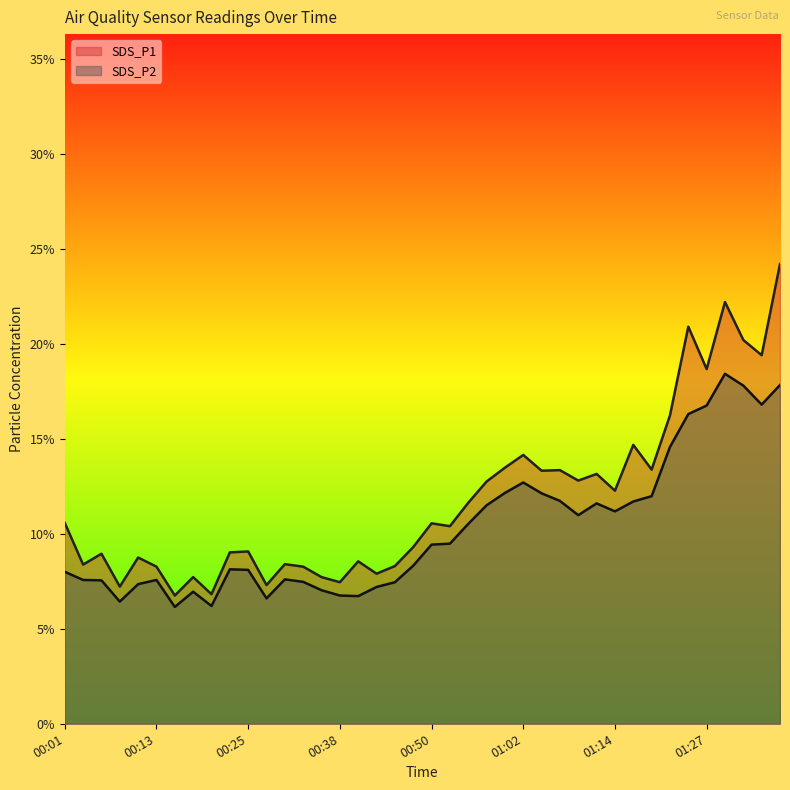

How many values in the SDS_P2 series exceed 9?

20